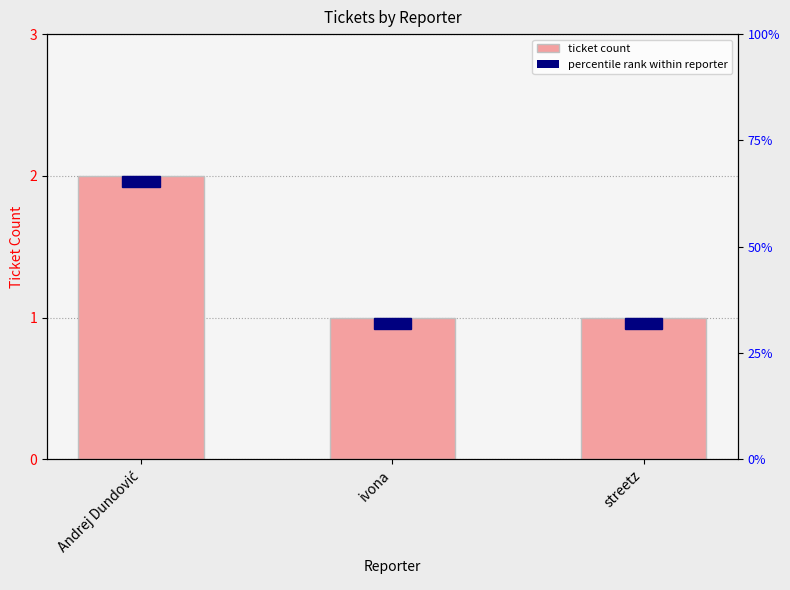

Reading left to right, what are all the values shown in this chart?

Andrej Dundović=2	ivona=1	streetz=1